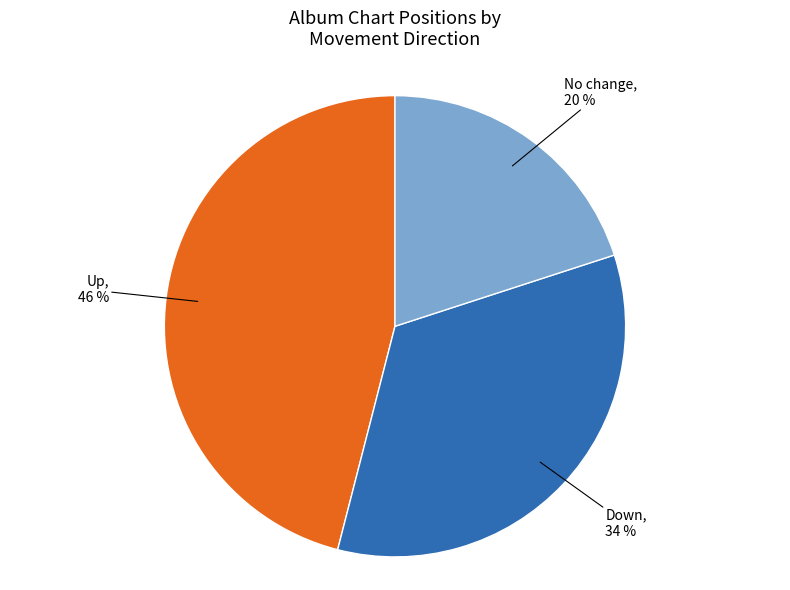

Is there a majority slice in this chart?

No